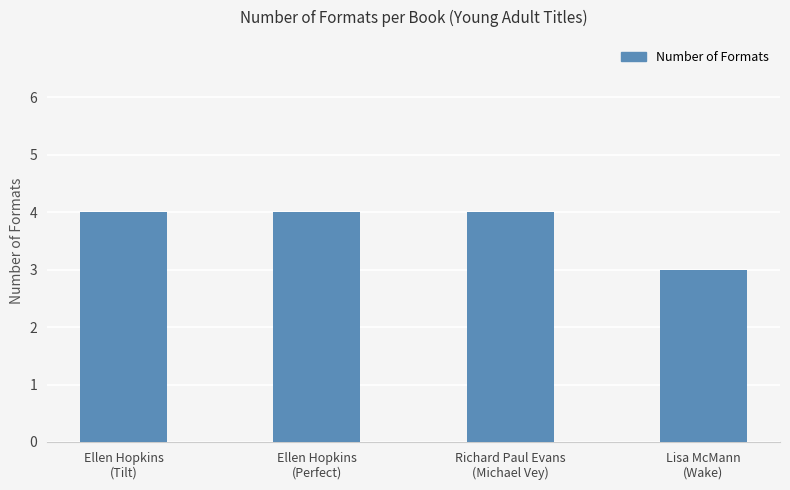

What is the maximum value shown in the chart?

4